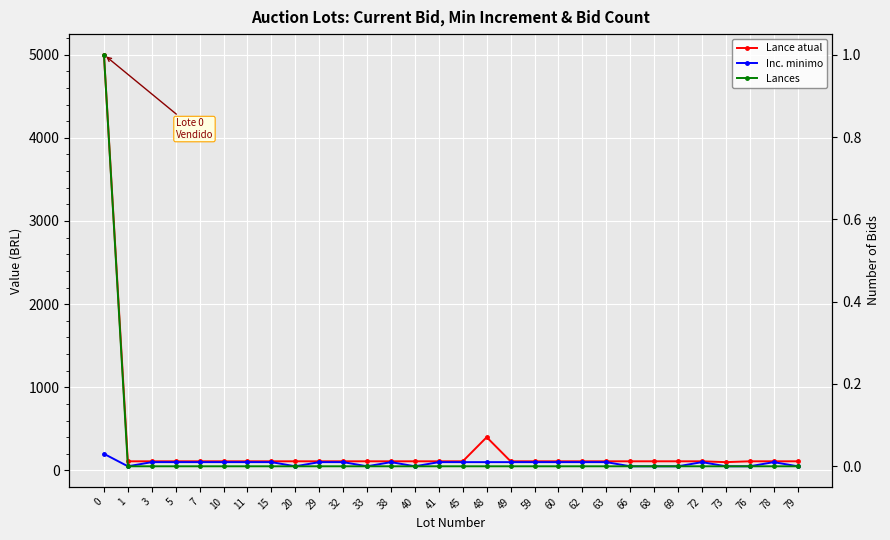

Where is Lance atual nearest to the value 2550?

48